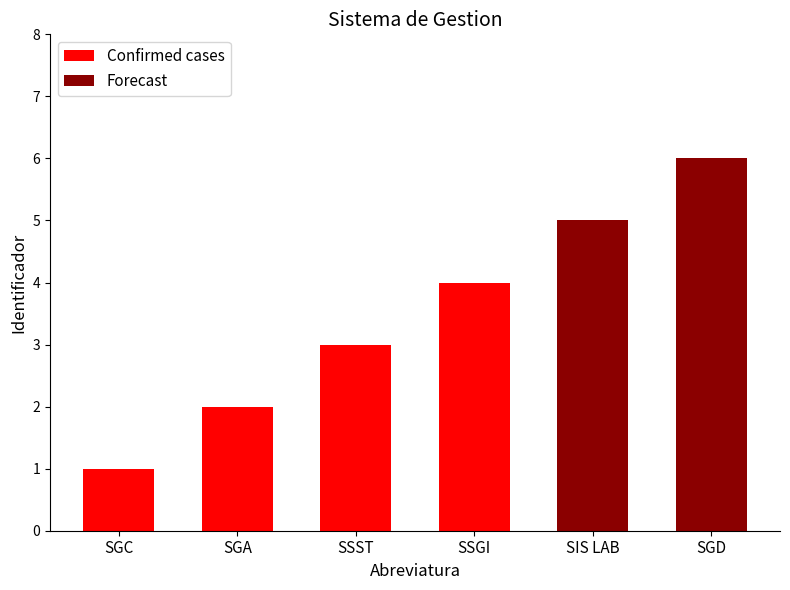

At how many categories does at least one series exceed 1?

5